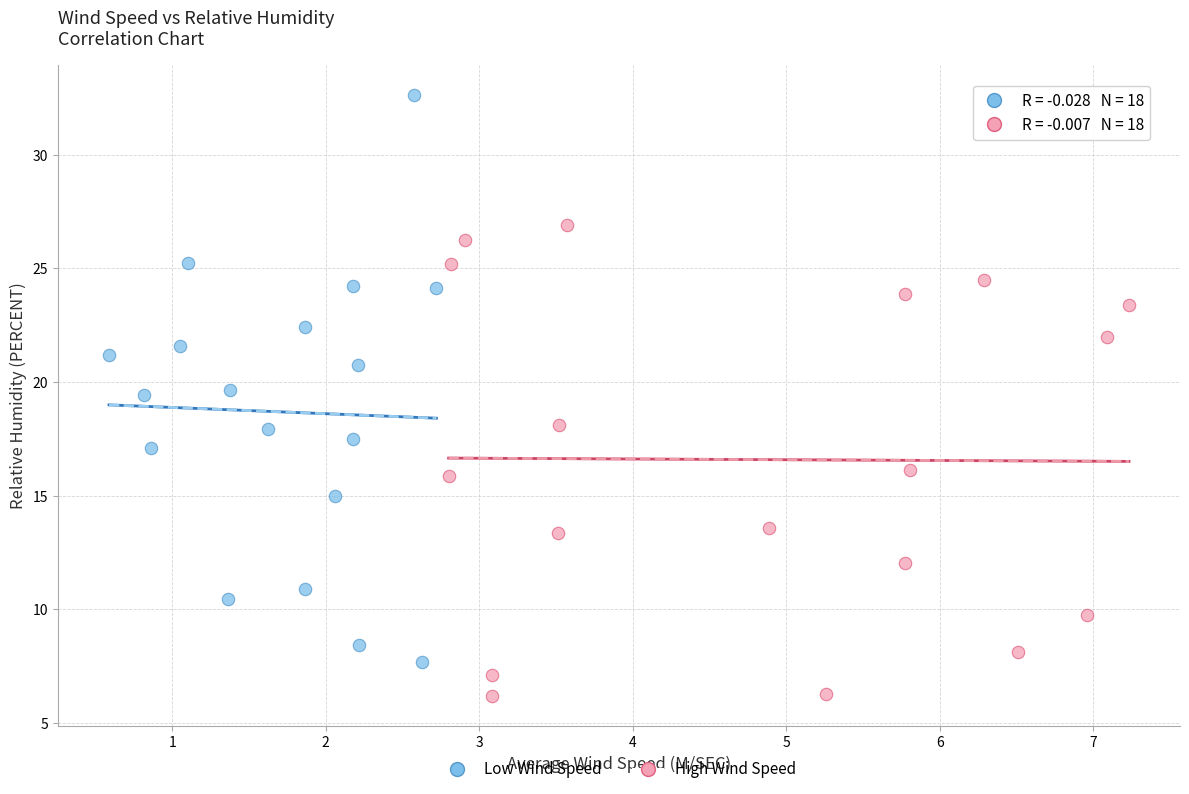

Which series contains the lowest Y value?

High Wind Speed